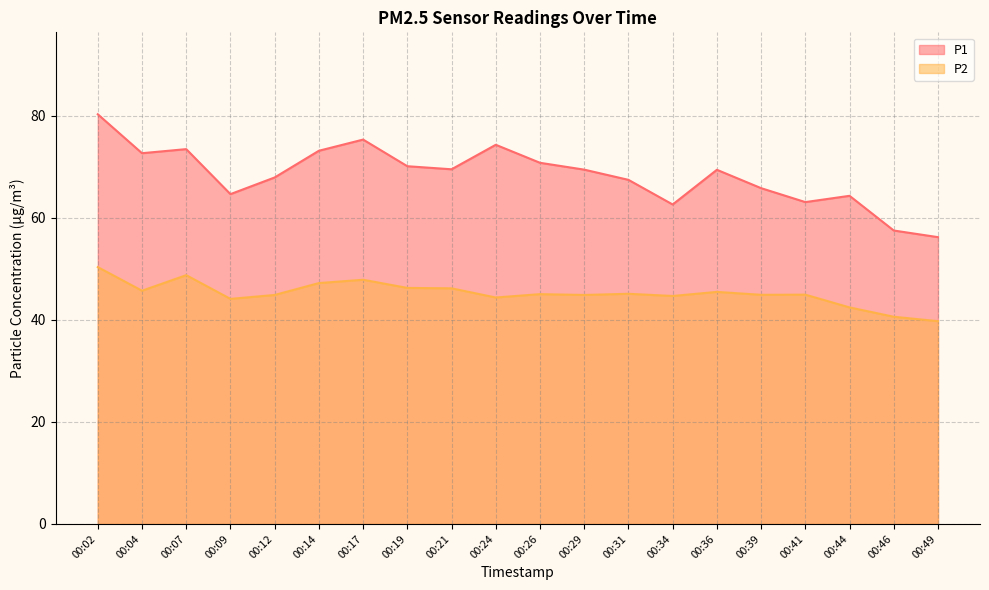

How many lines are shown in the chart?

2